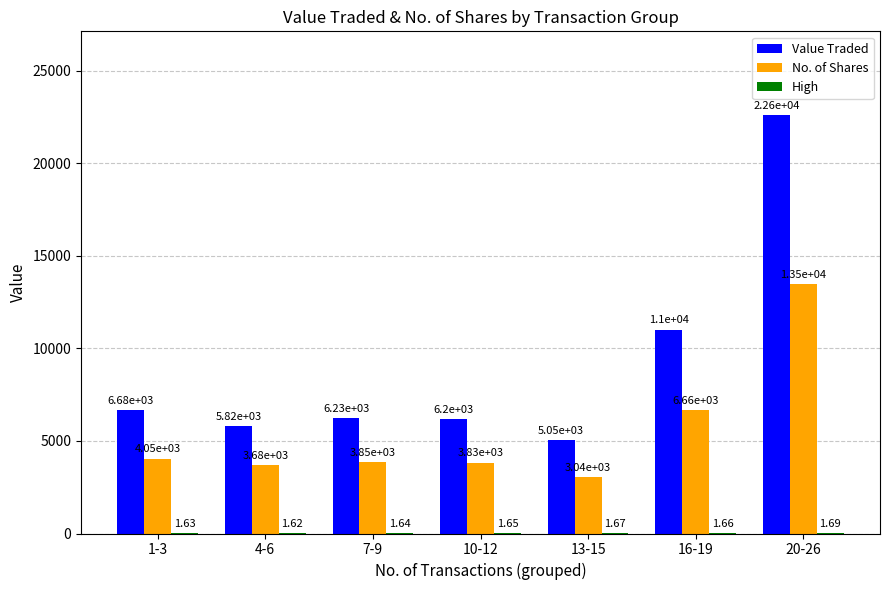

Between 7-9 and 10-12, which series saw the biggest shift?

Value Traded